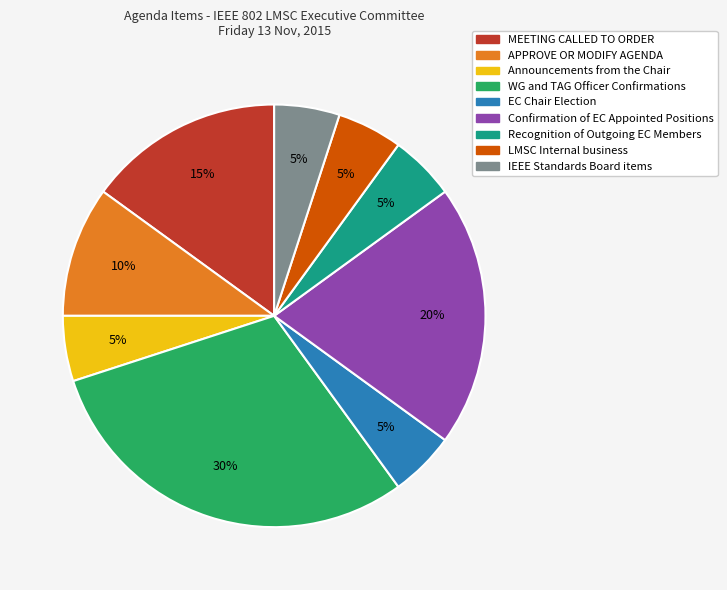

How many slices are in this pie chart?

9